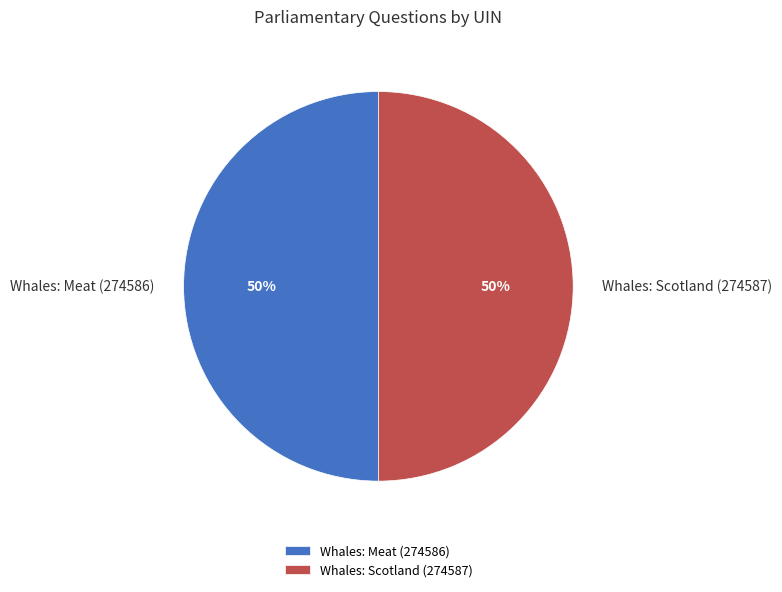

To the nearest percent, what is the average slice percentage?

50%